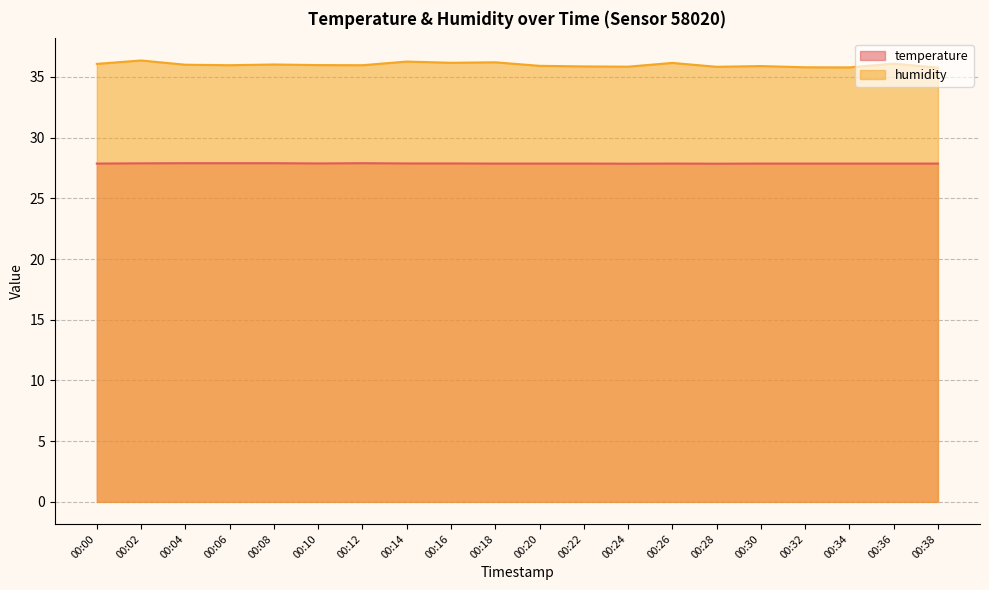

What is the maximum value shown in the chart?

36.4